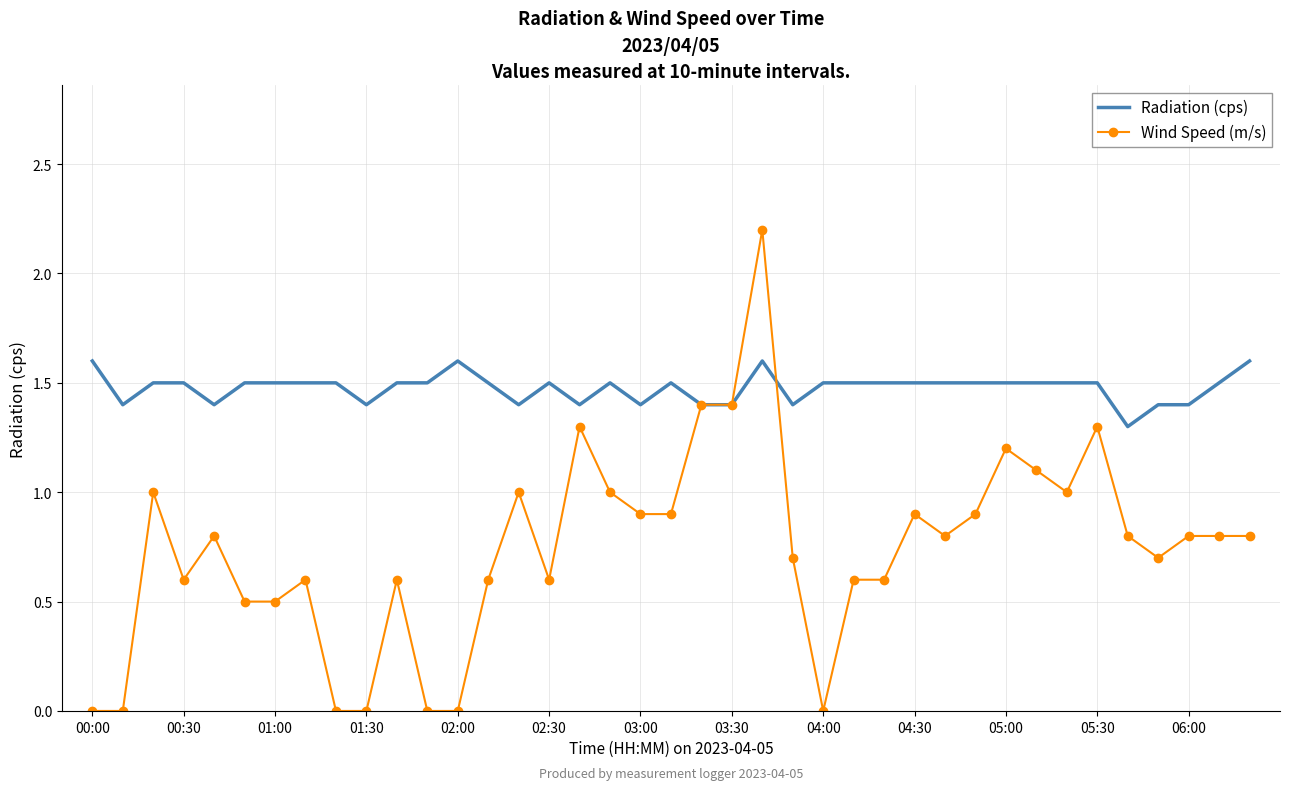

What is the minimum value for Radiation (cps)?

1.3